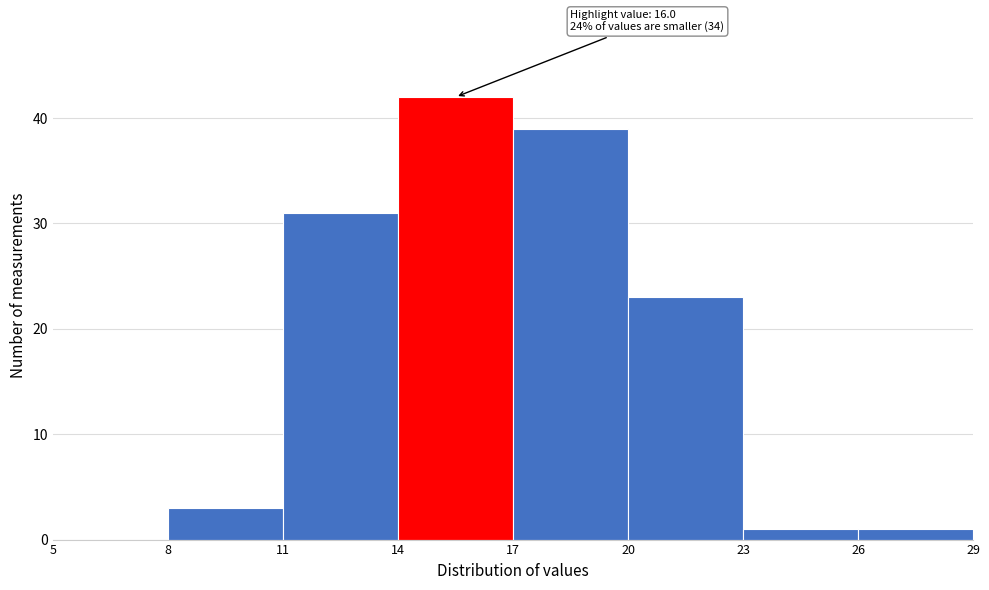

Over which range of the x-axis is the bar tallest?

14 to 17